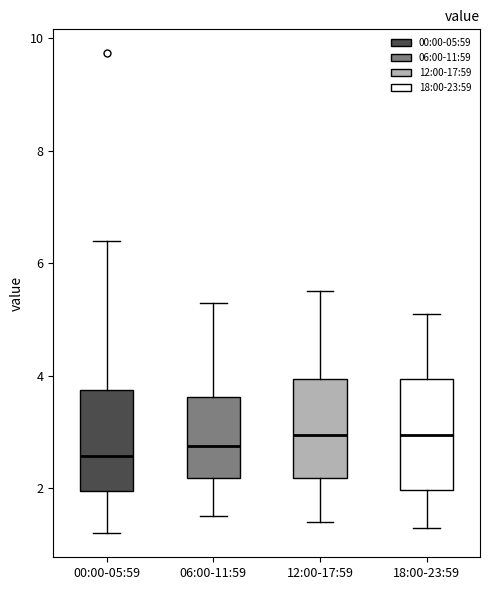

Reading left to right, transcribe this box plot: for each box, give where its median line is, the range the box spans, and where its two whiskers end, as read against the y-axis. The values are not printed on the chart, so give them approximately, as read against the axis.

00:00-05:59: median 2.6, box 2.0 to 3.8, whiskers 1.2 to 6.4
06:00-11:59: median 2.8, box 2.2 to 3.6, whiskers 1.6 to 5.4
12:00-17:59: median 3.0, box 2.2 to 4.0, whiskers 1.4 to 5.6
18:00-23:59: median 3.0, box 2.0 to 4.0, whiskers 1.4 to 5.2